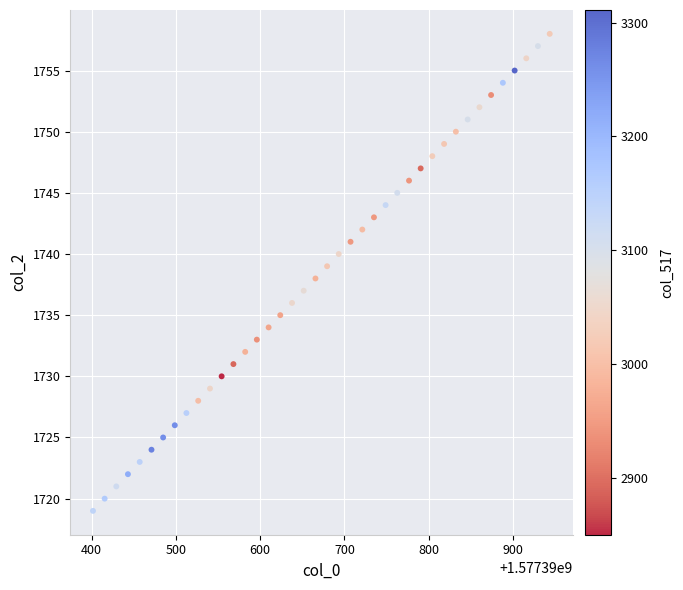

What is the range of Y values (max minus min)?

39